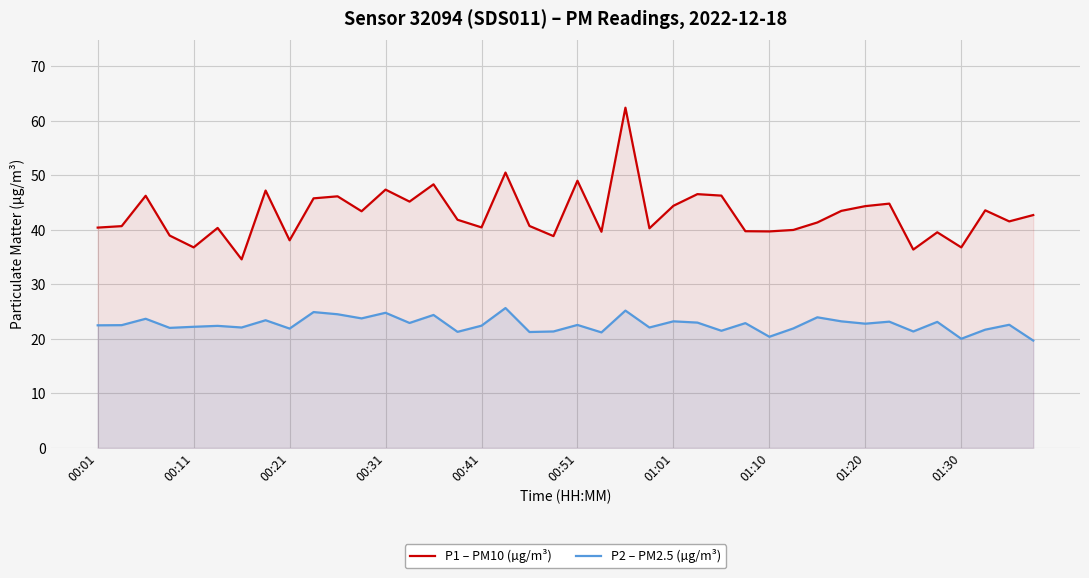

Which series has the widest spread of values?

P1 – PM10 (µg/m³)